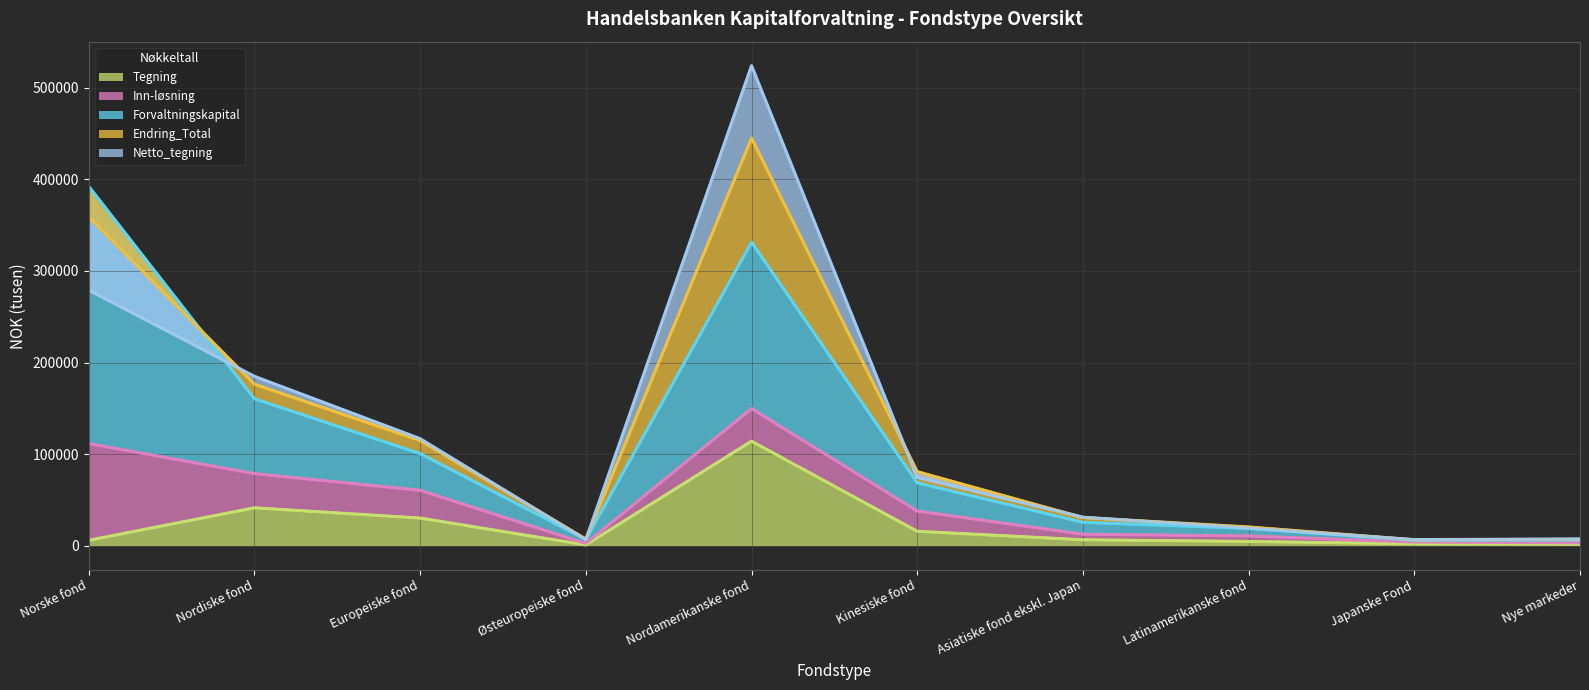

Which series has the largest total across all categories?

Forvaltningskapital